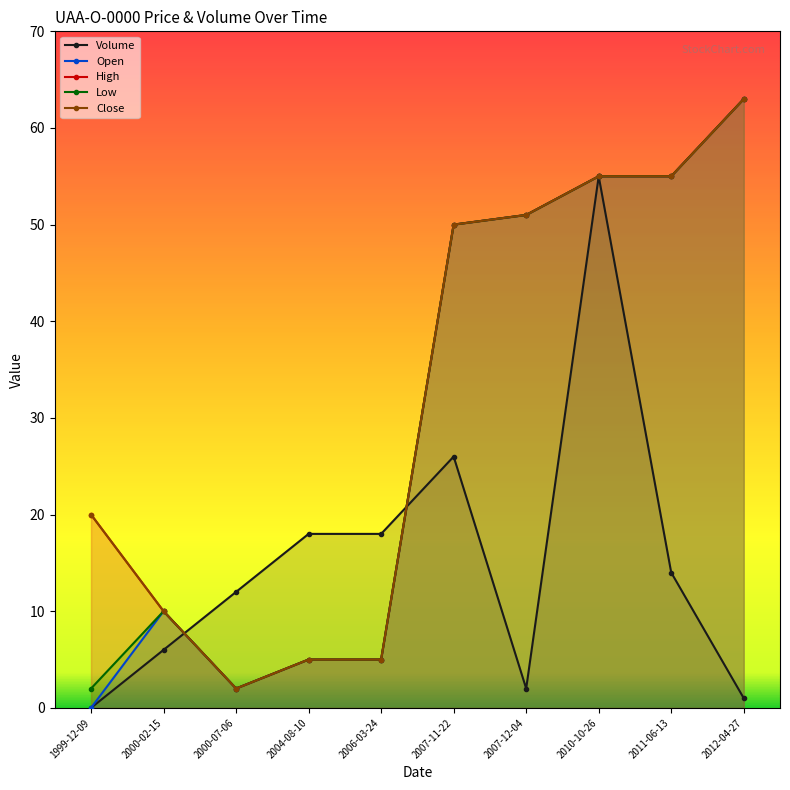

What is the difference between the maximum and minimum values in the Low series?

61